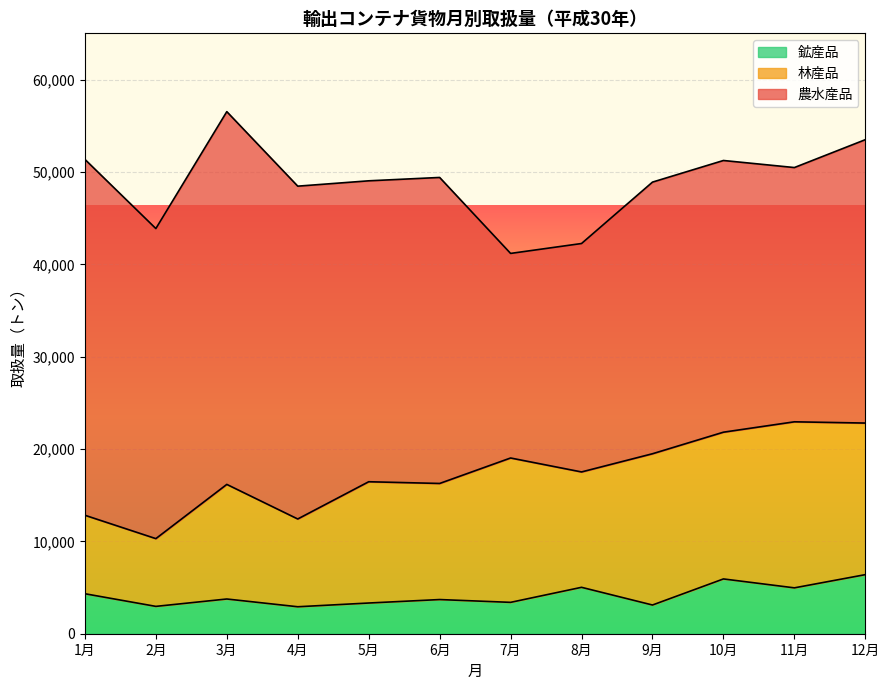

List the series in order of their overall mean, lowest first.

鉱産品, 林産品, 農水産品